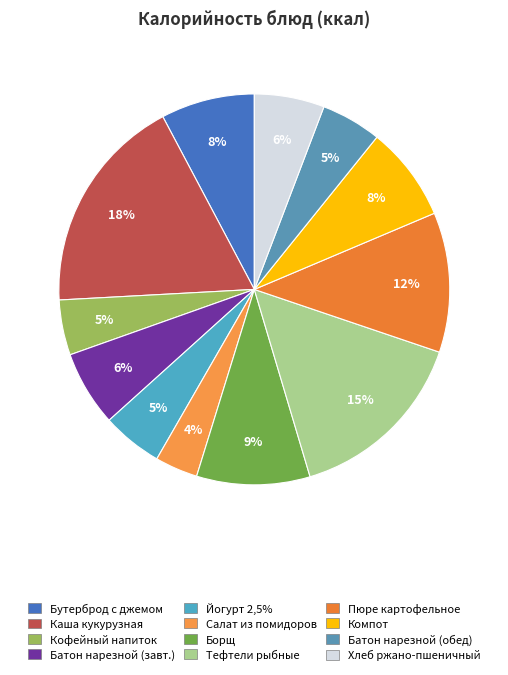

Rank the categories by value from lowest to highest.

Салат из помидоров, Кофейный напиток, Батон нарезной (обед), Йогурт 2,5%, Хлеб ржано-пшеничный, Батон нарезной (завтрак), Бутерброд с джемом, Компот, Борщ, Пюре картофельное, Тефтели рыбные, Каша кукурузная